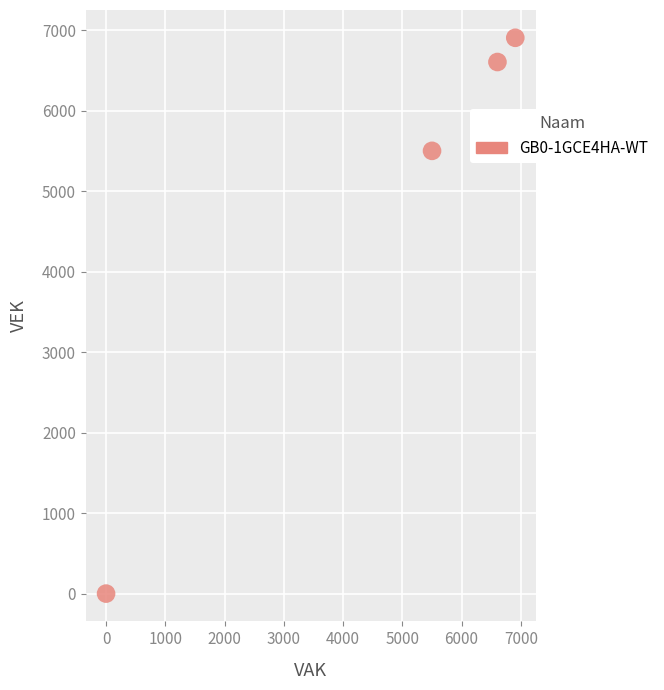

What Y value in the scatter plot is closest to 3453?

5502